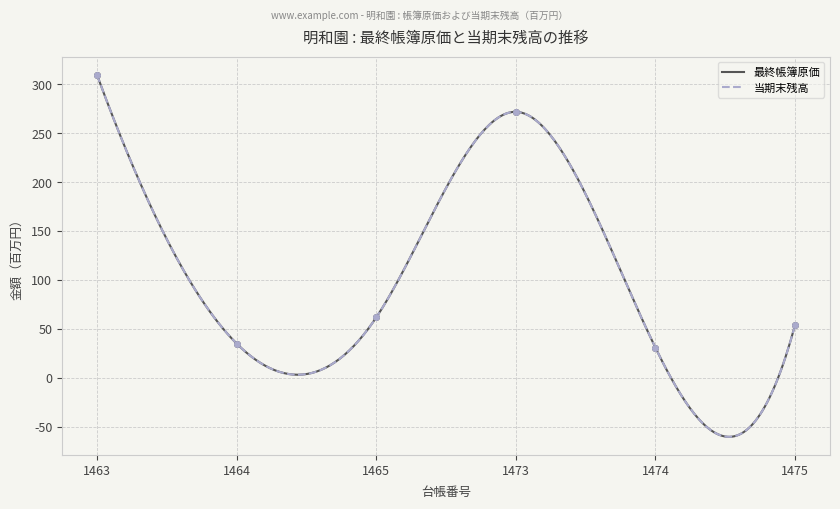

At which label is 最終帳簿原価 closest to 170?

1473